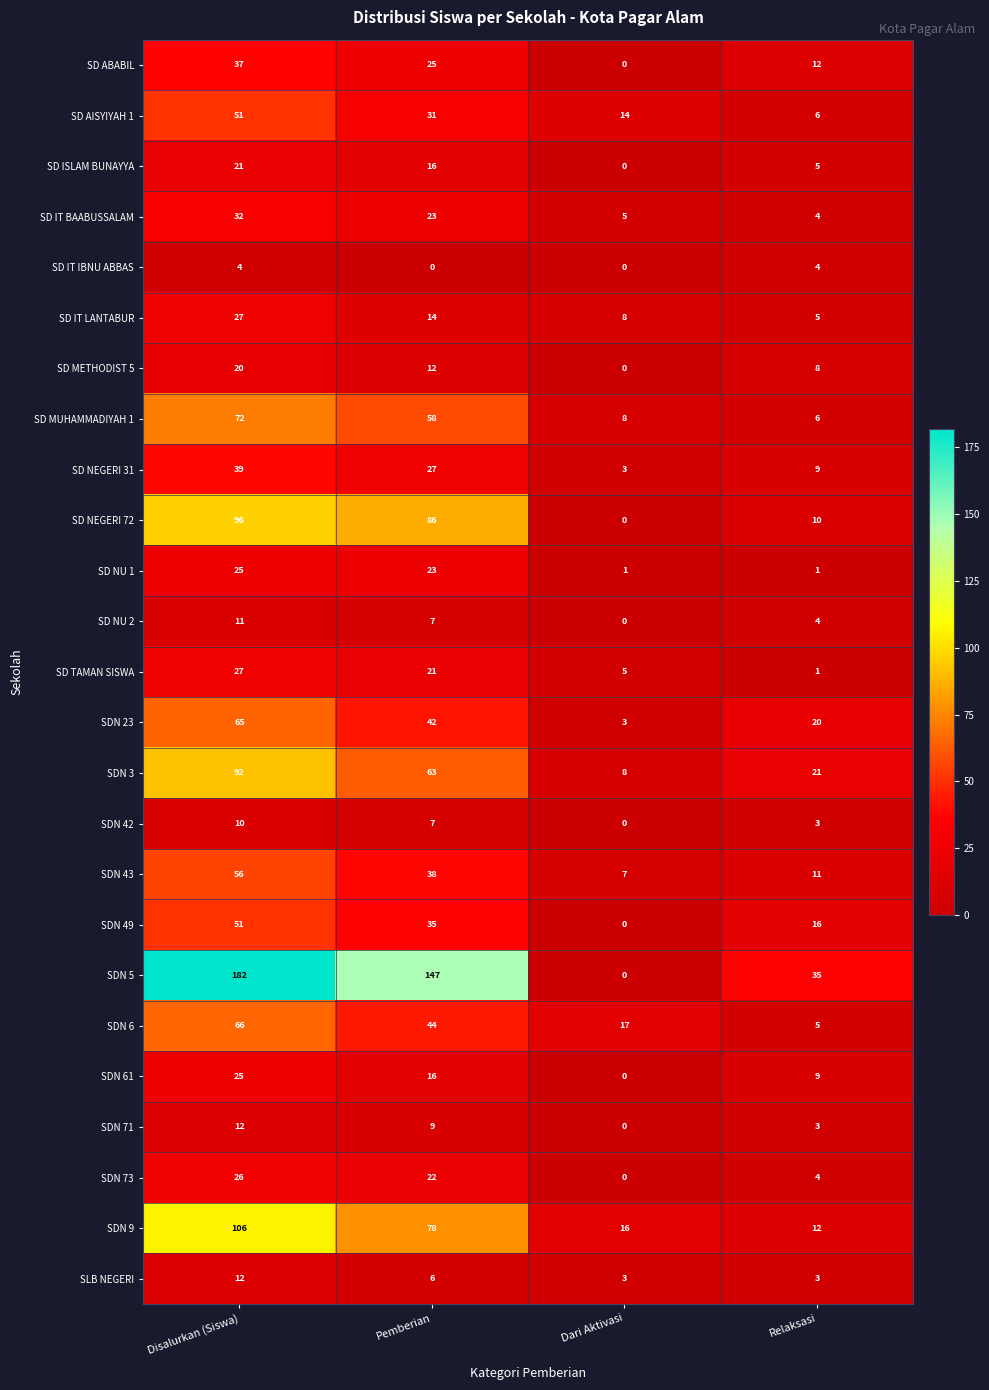

What is the difference between the highest and lowest values at Pemberian?

147